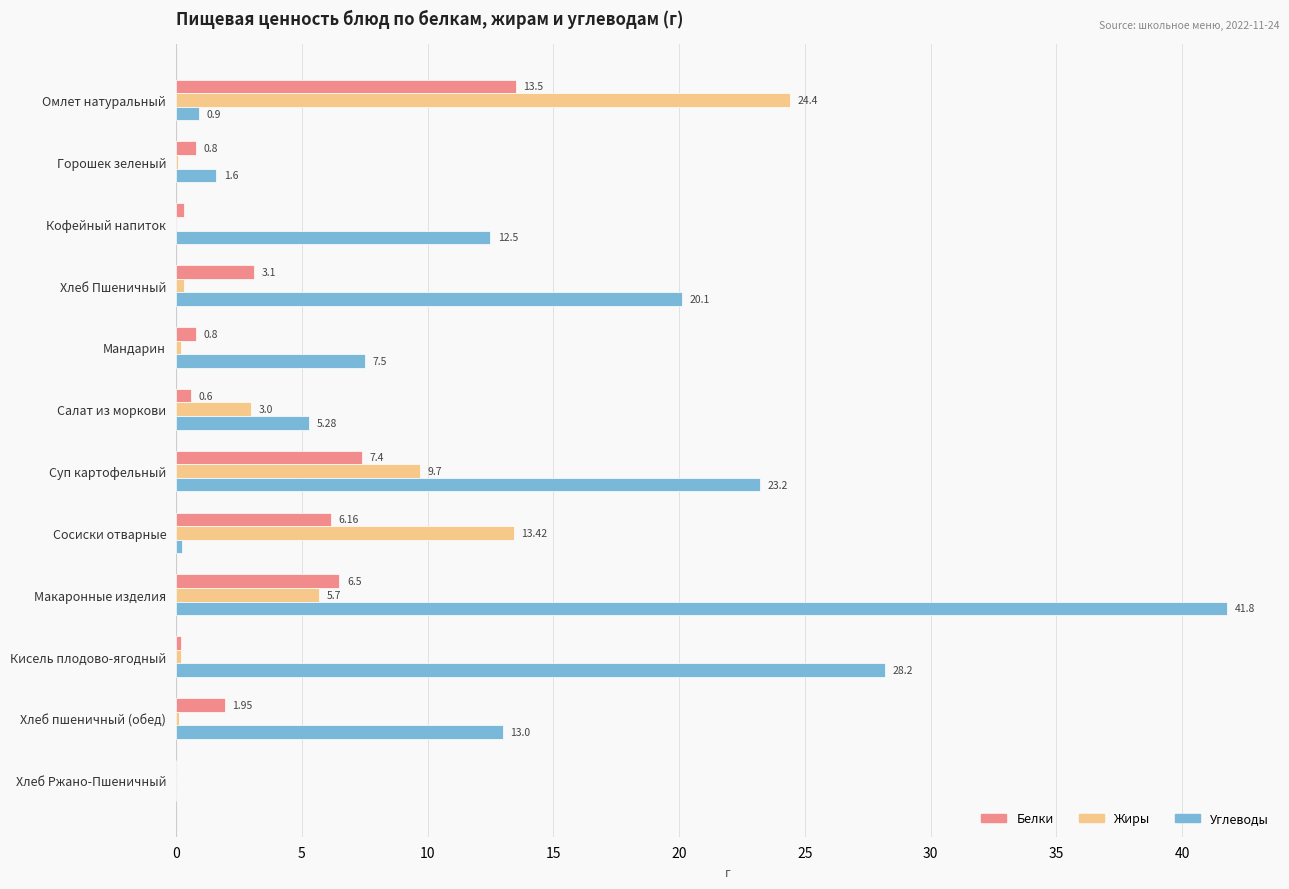

Which series changed the most between Омлет натуральный and Кофейный напиток?

Жиры